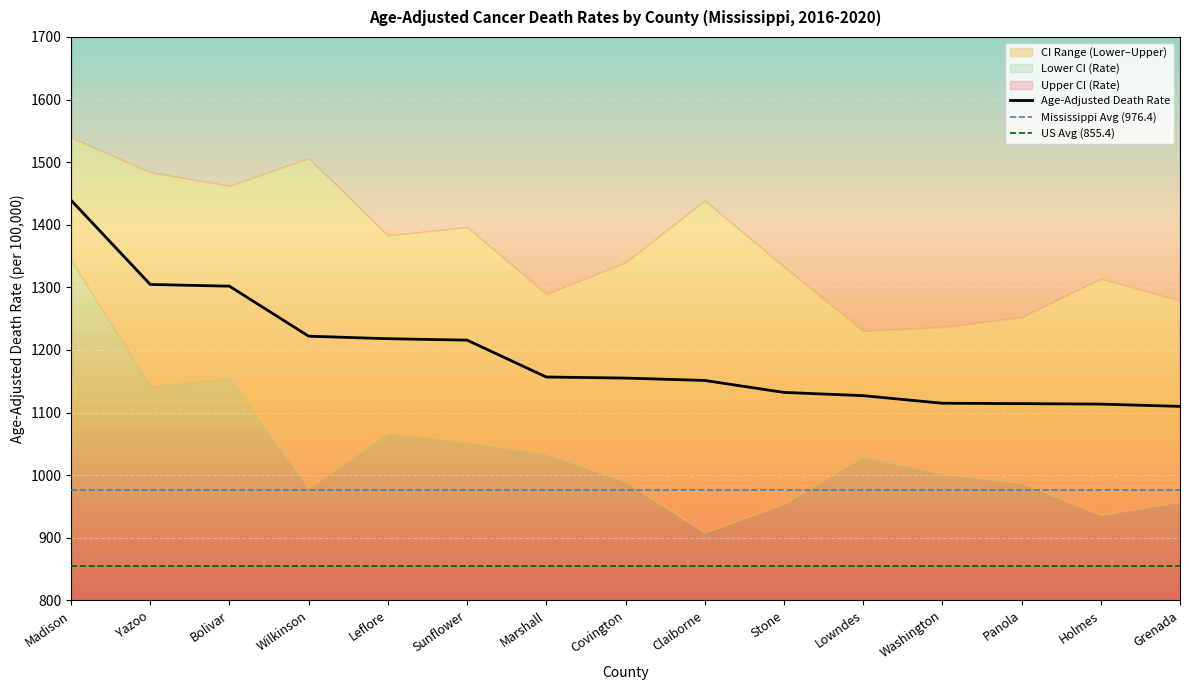

How many interior local valleys does the Upper CI (Rate) series have?

4